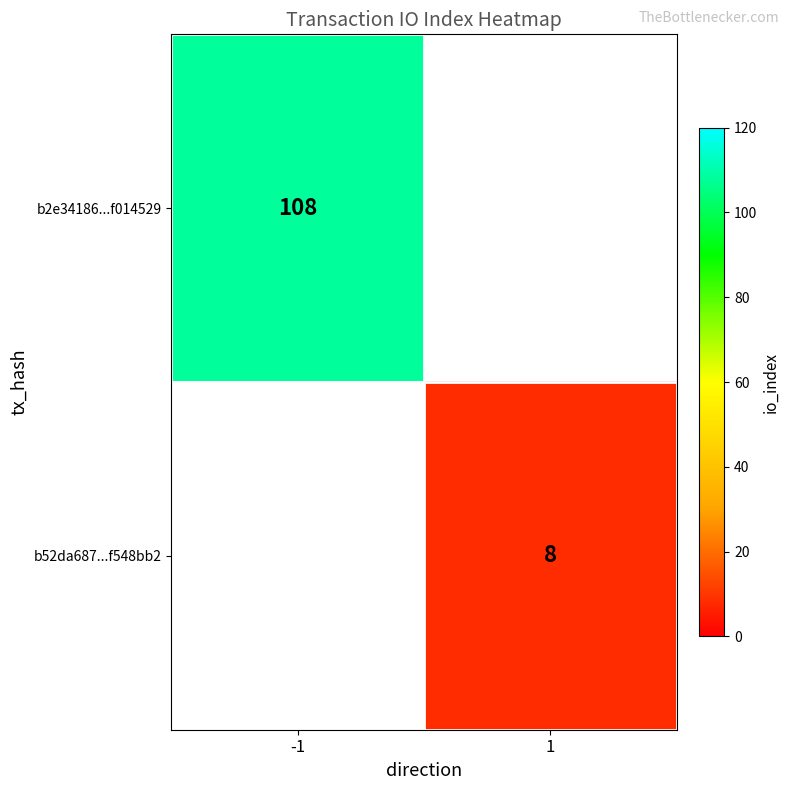

The value of b2e34186...f014529 at -1 is 23.4. True or false?

False